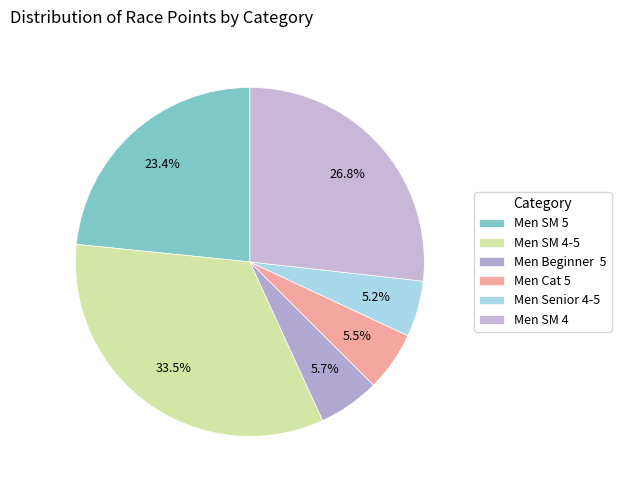

How many segments does this pie chart have?

6